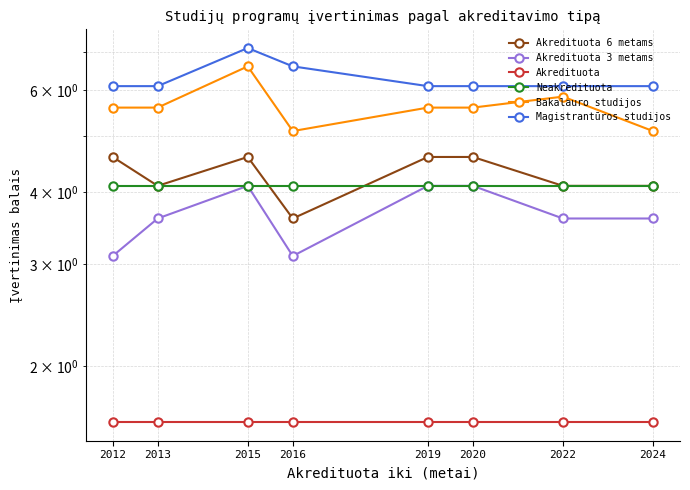

What is the lowest value of the Akredituota 3 metams series?

3.1